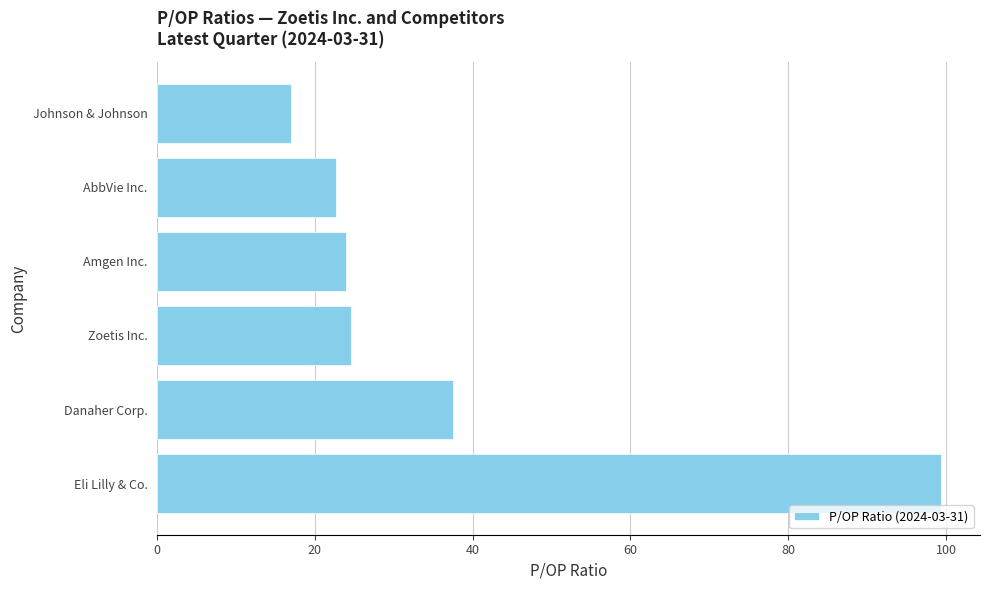

What is the sum of all values?

225.0